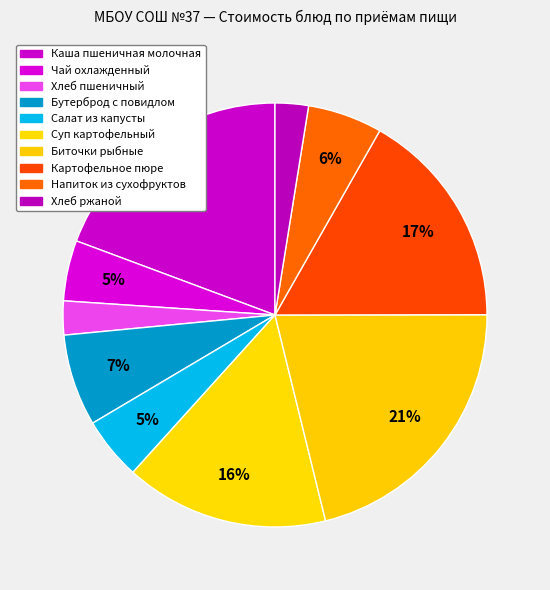

Rank the categories by value from highest to lowest.

Биточки рыбные, Каша пшеничная молочная, Картофельное пюре, Суп картофельный, Бутерброд с повидлом, Напиток из сухофруктов, Салат из капусты, Чай охлажденный, Хлеб пшеничный, Хлеб ржаной